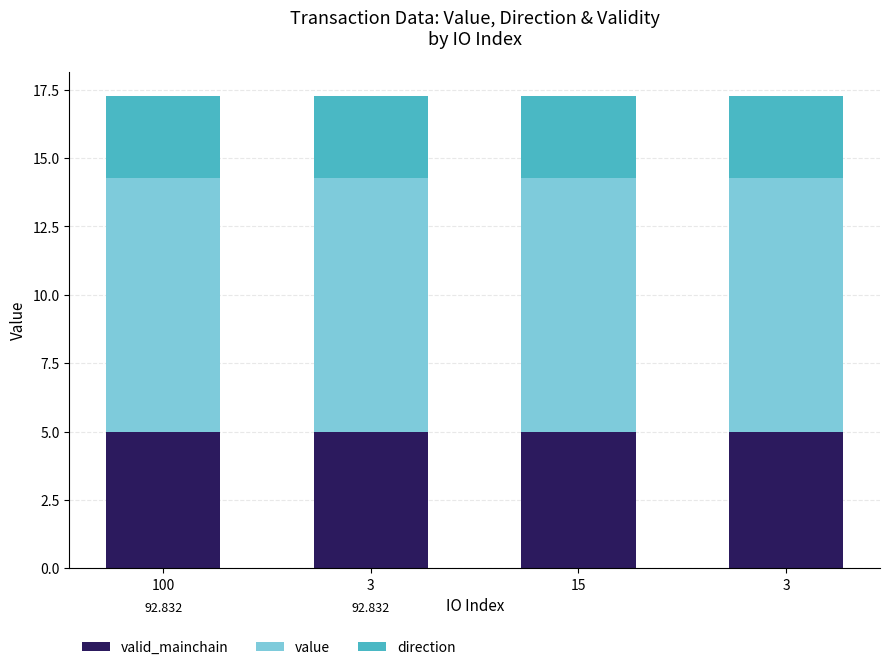

At which label does valid_mainchain reach its peak?

100